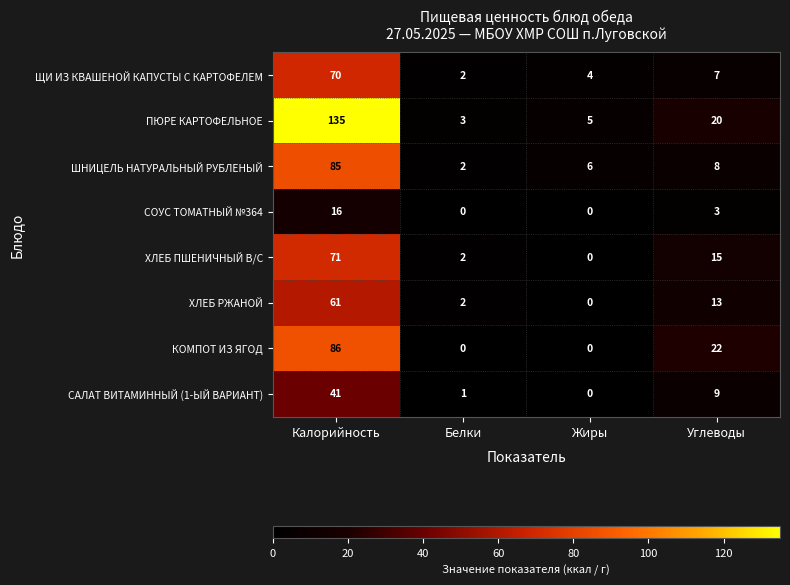

Where is ПЮРЕ КАРТОФЕЛЬНОЕ nearest to the value 69?

Углеводы